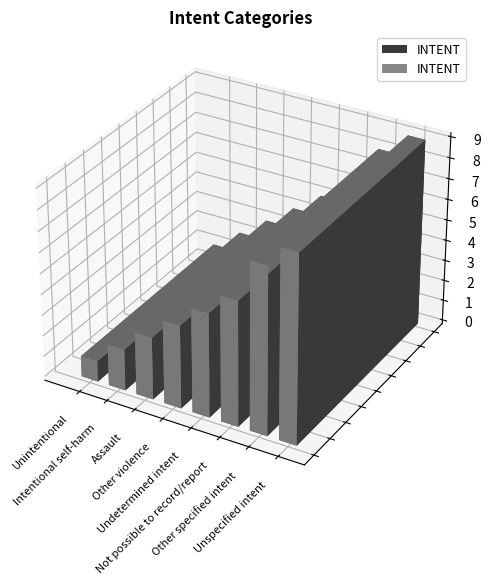

What position from the left is Not possible to record/report?

6